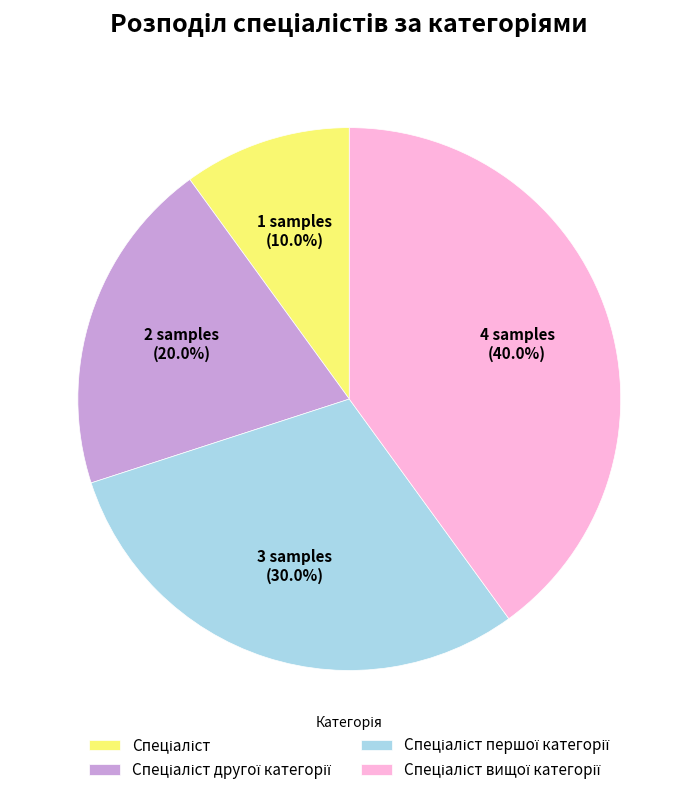

Does any single category account for the majority?

No